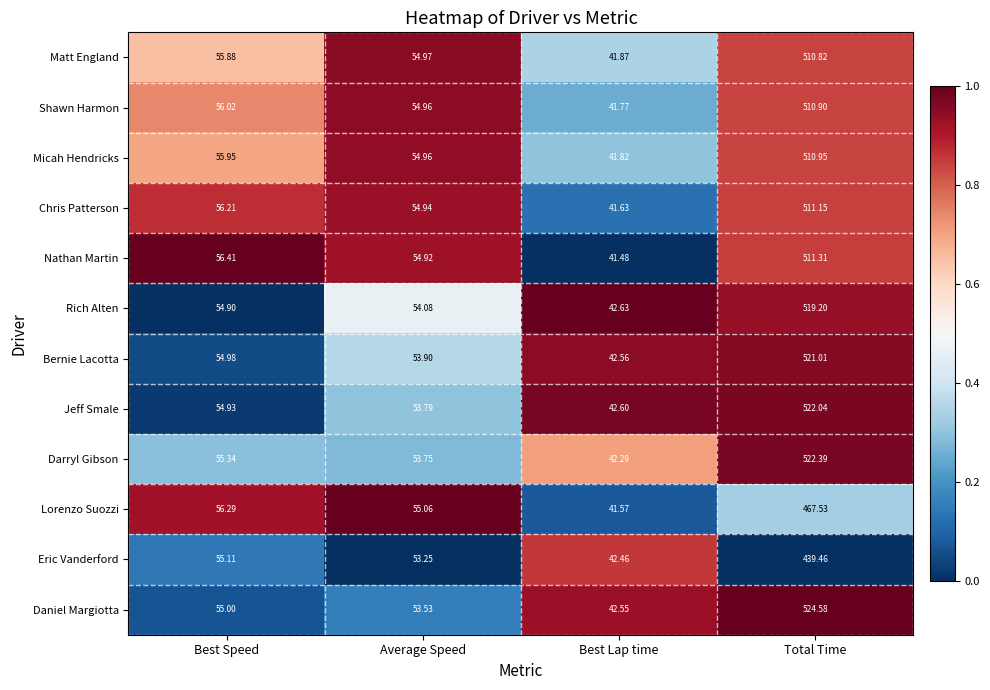

Which series has the largest range (max minus min)?

Daniel Margiotta